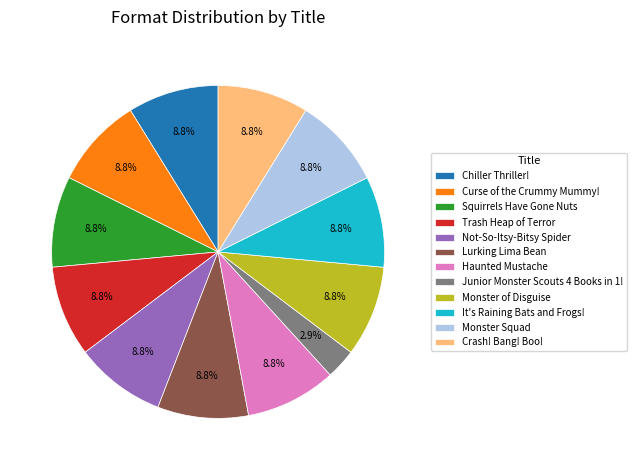

The Monster Squad slice represents 9% of the pie. True or false?

True